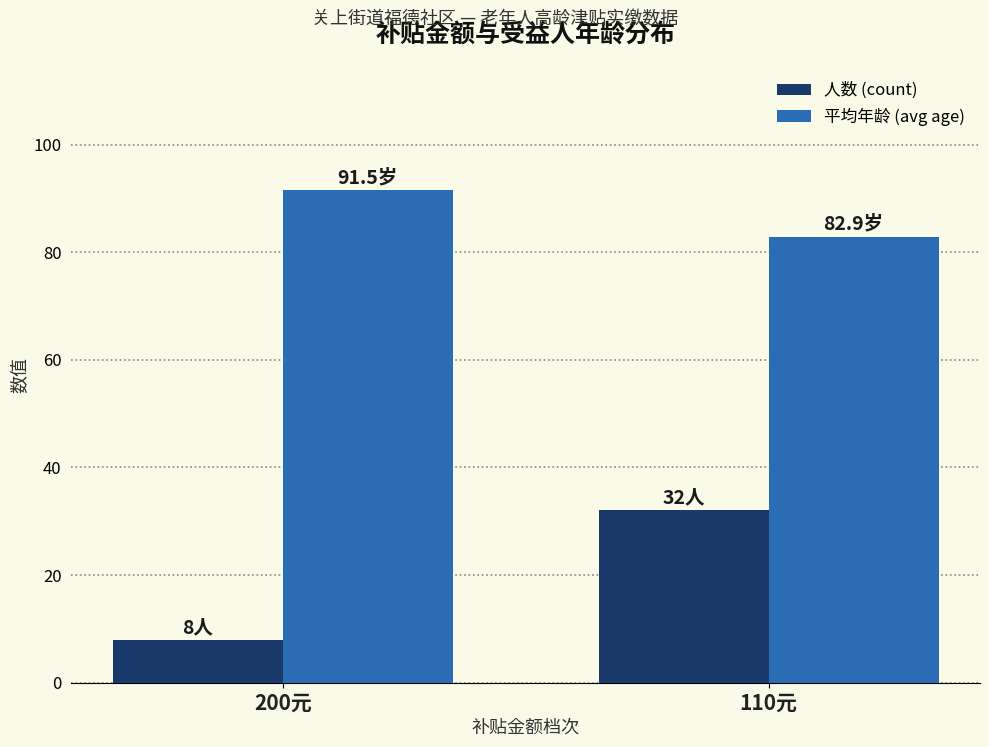

At 200元, list the series in order from smallest to largest.

人数 (count), 平均年龄 (avg age)